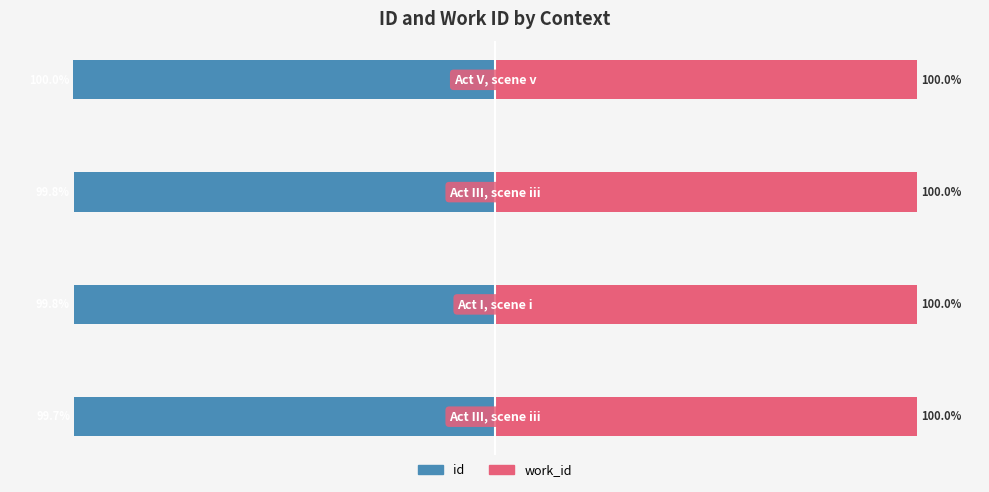

Which series has the largest range (max minus min)?

id